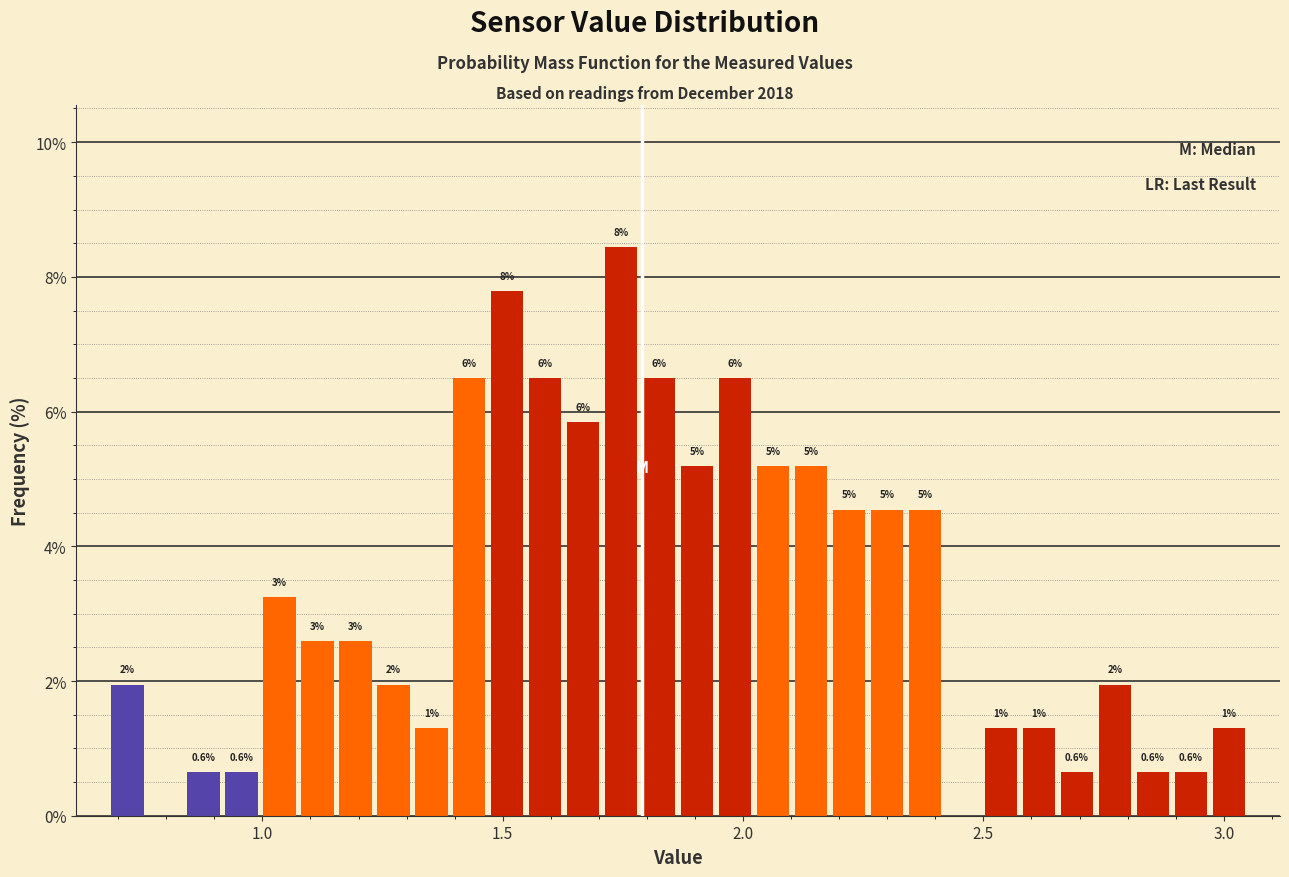

Around what value on the x-axis is the tallest bar? Give the approximate position of its centre, as read against the axis.

1.75